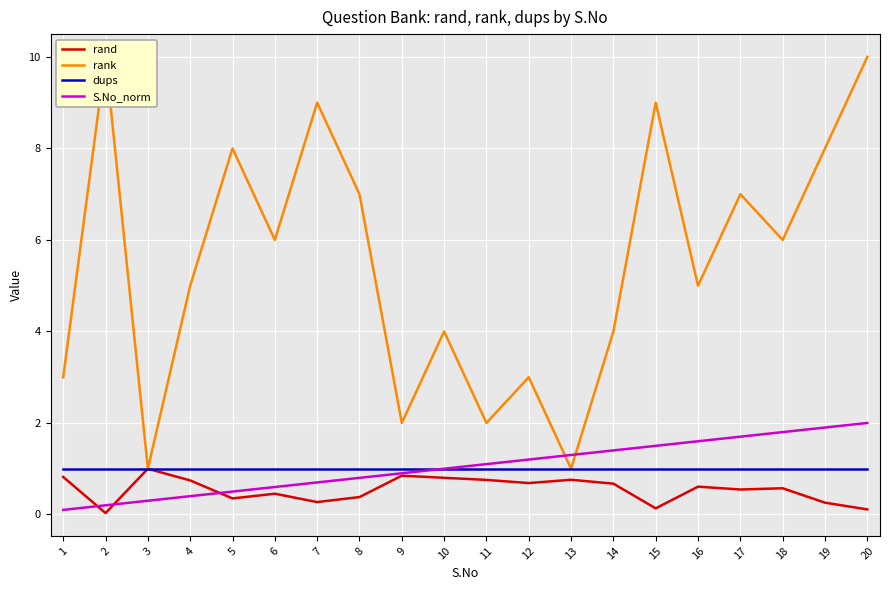

How many lines are shown in the chart?

4